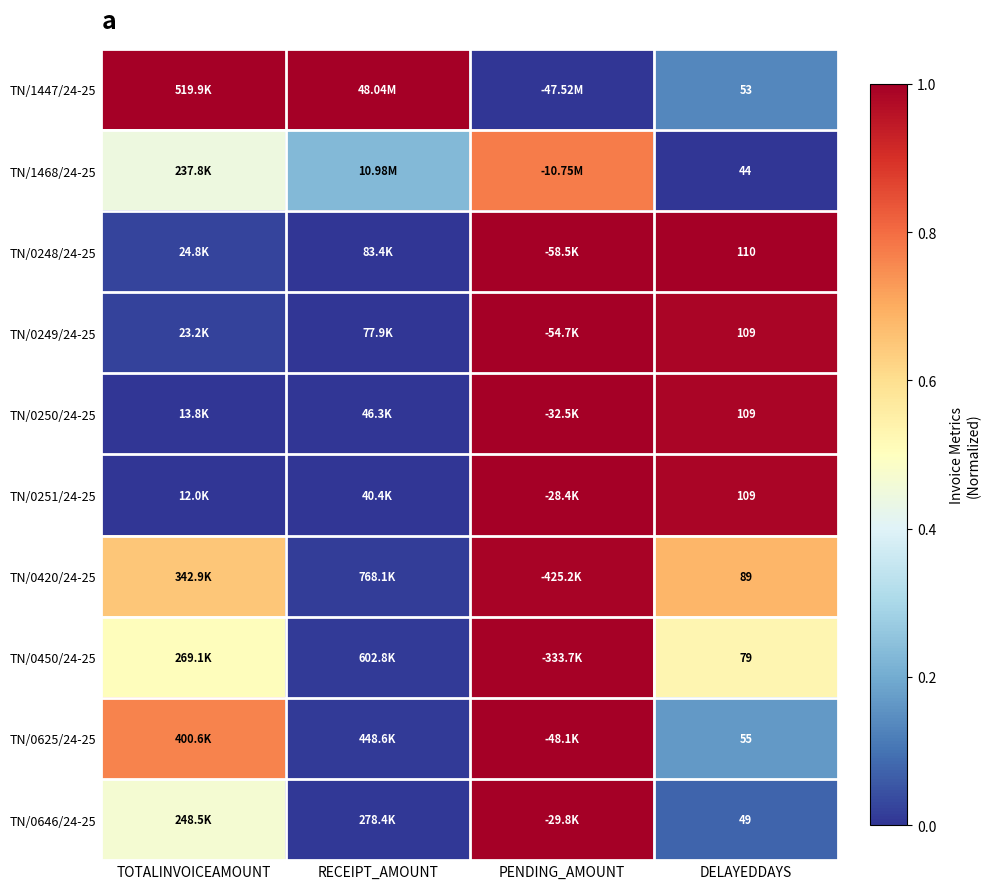

What is the difference between the maximum and minimum values in the TN/0251/24-25 series?

1.0